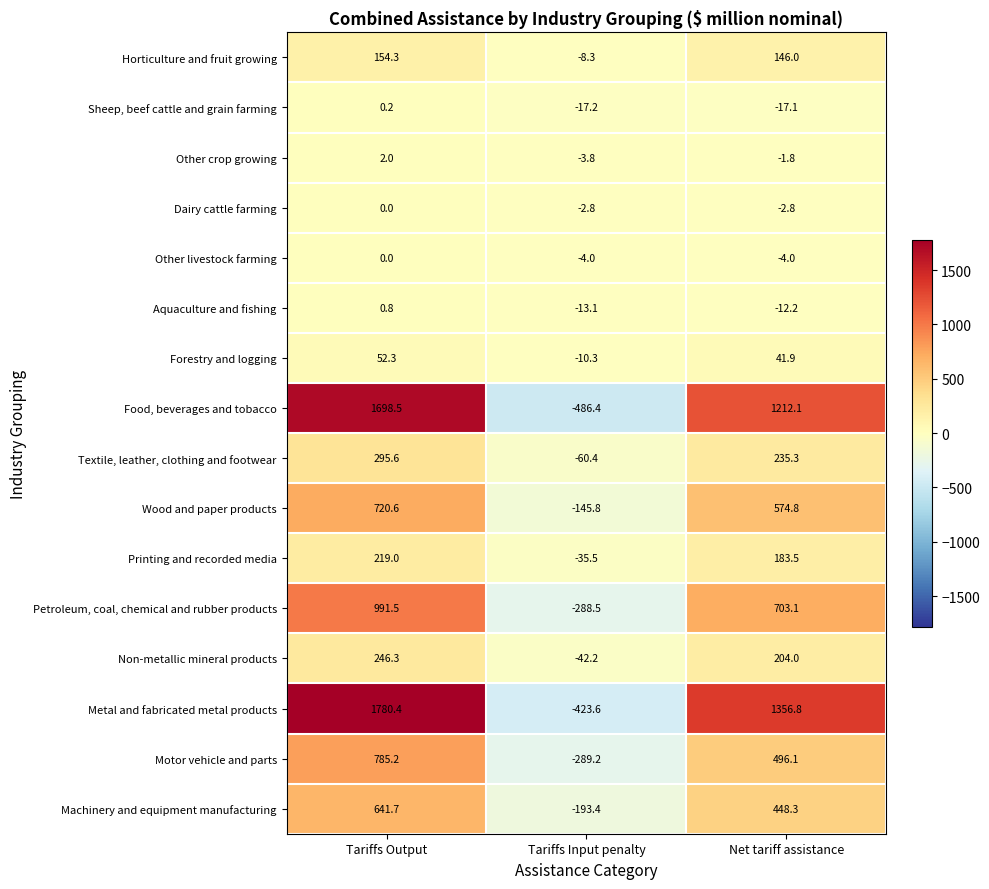

Count the number of data series in this chart.

16